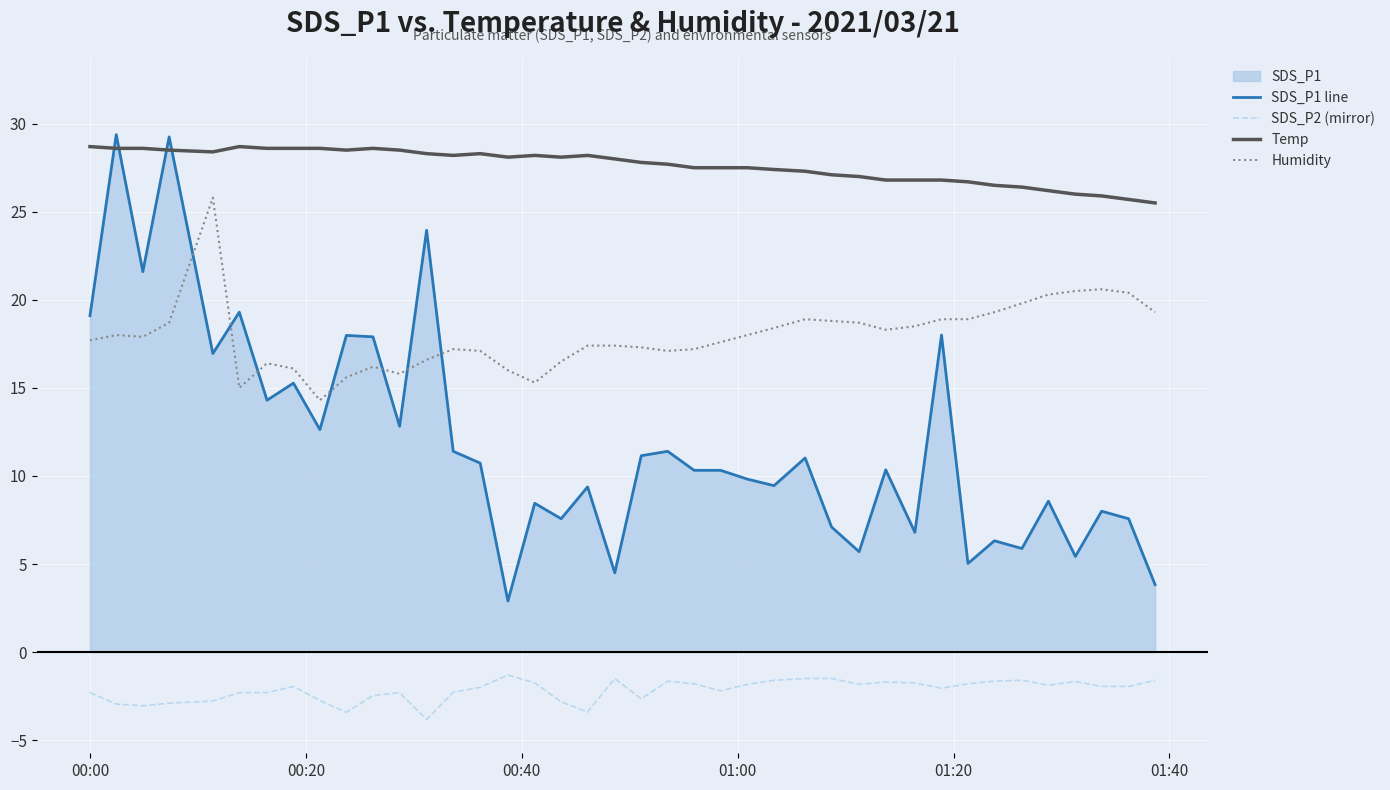

Which series has the widest spread of values?

SDS_P1 line